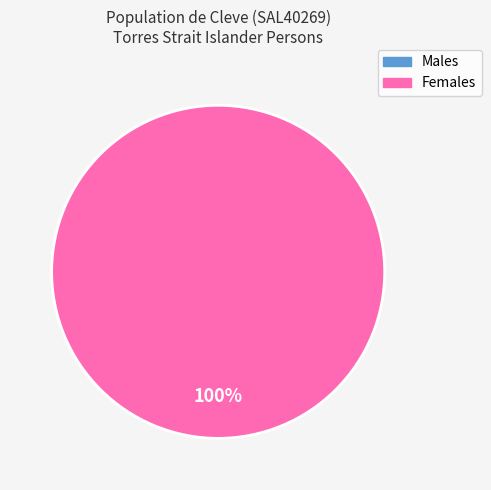

Is there any slice that represents more than half of the pie?

Yes